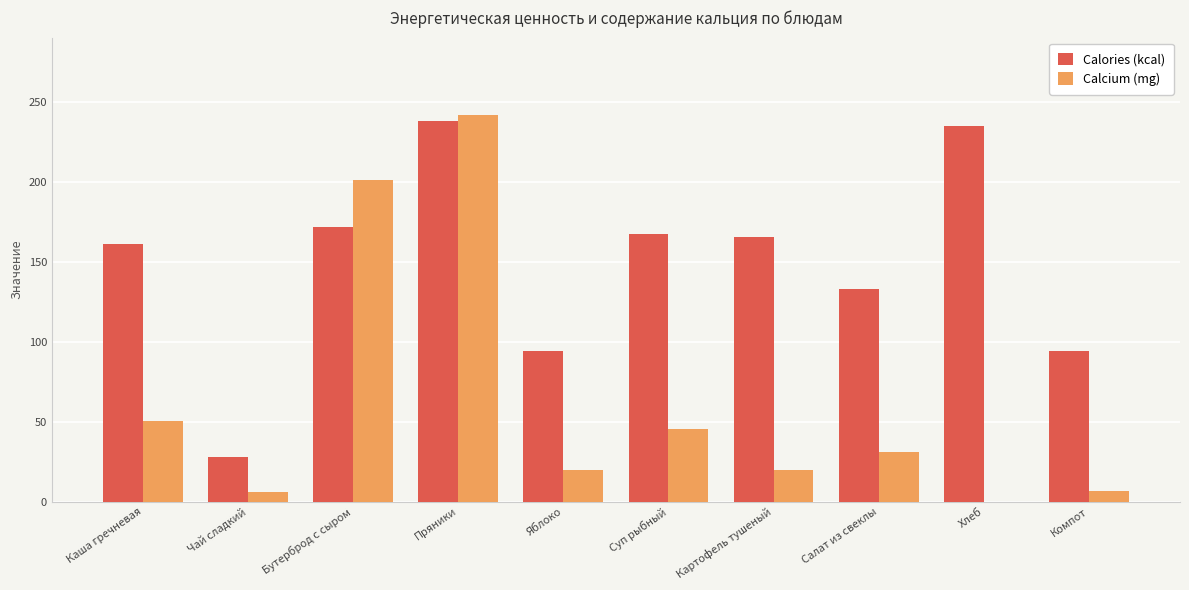

At which label is Calories (kcal) closest to 132?

Салат из свеклы